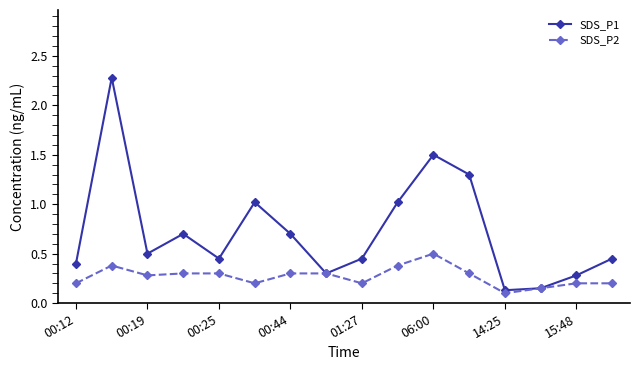

What is the maximum value shown in the chart?

2.3